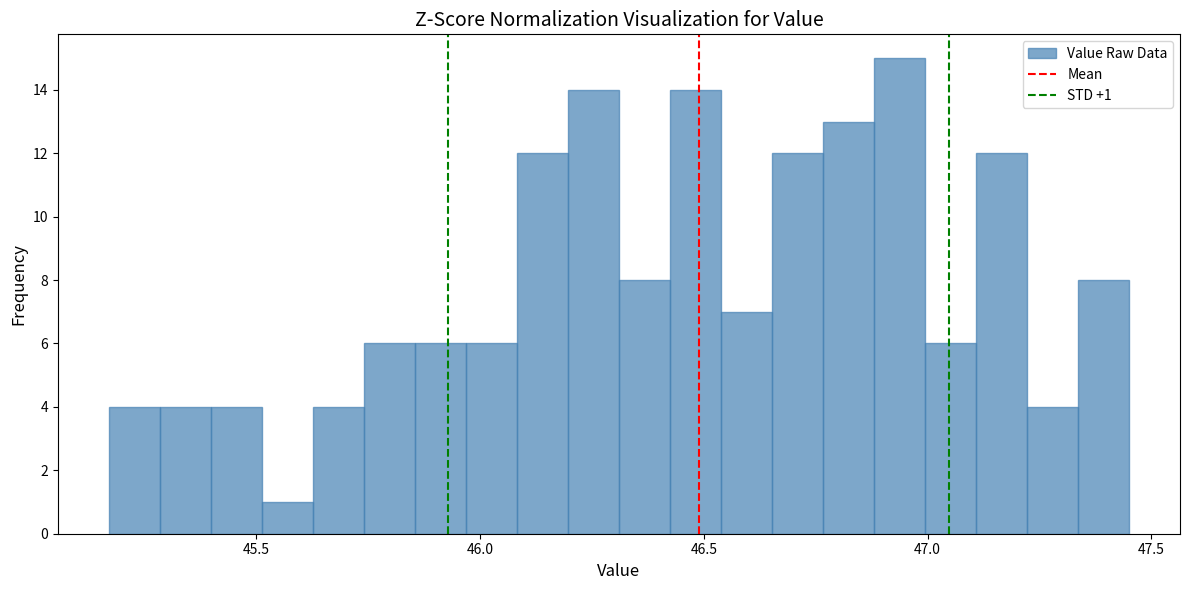

Around what value on the x-axis is the tallest bar? Give the approximate position of its centre, as read against the axis.

46.95